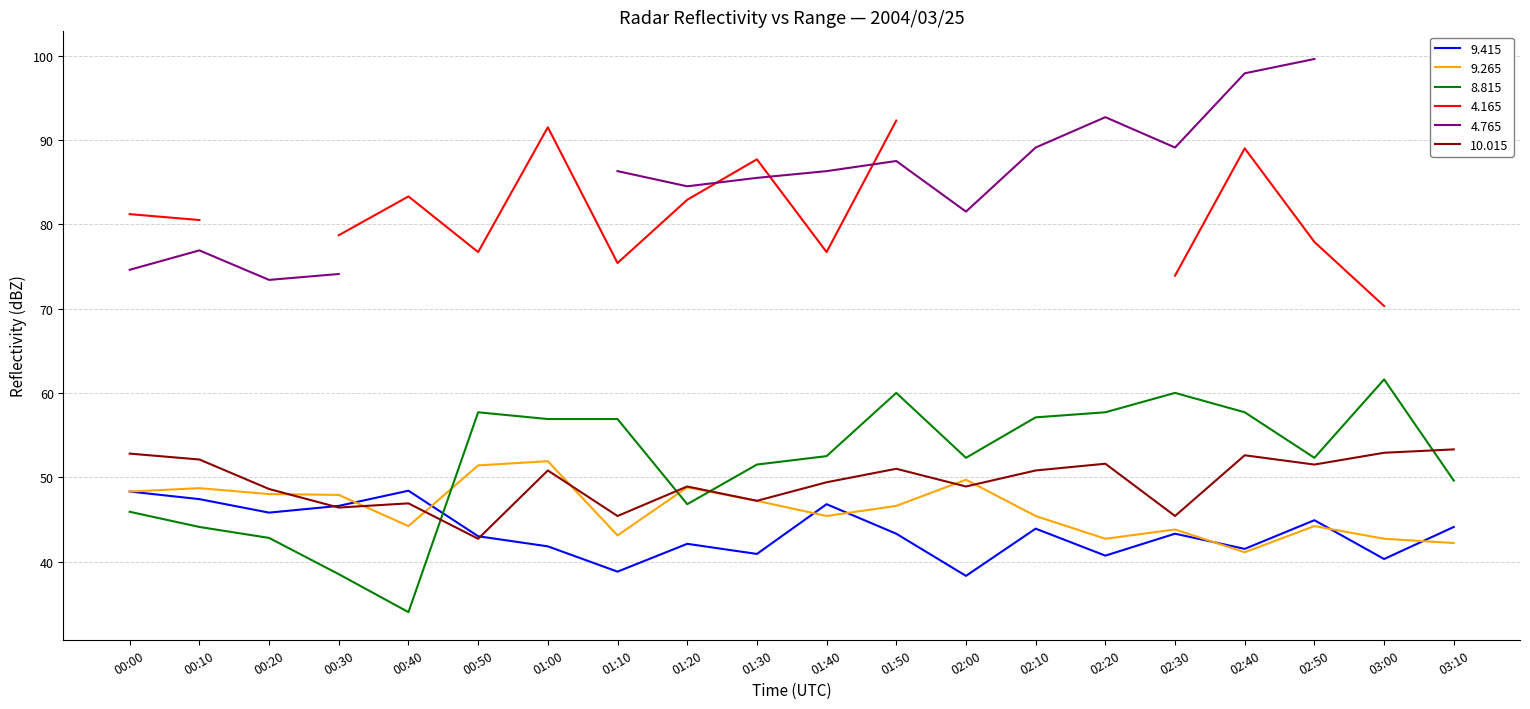

In 9.265, how many points are higher than both neighbors (excluding endpoints)?

6